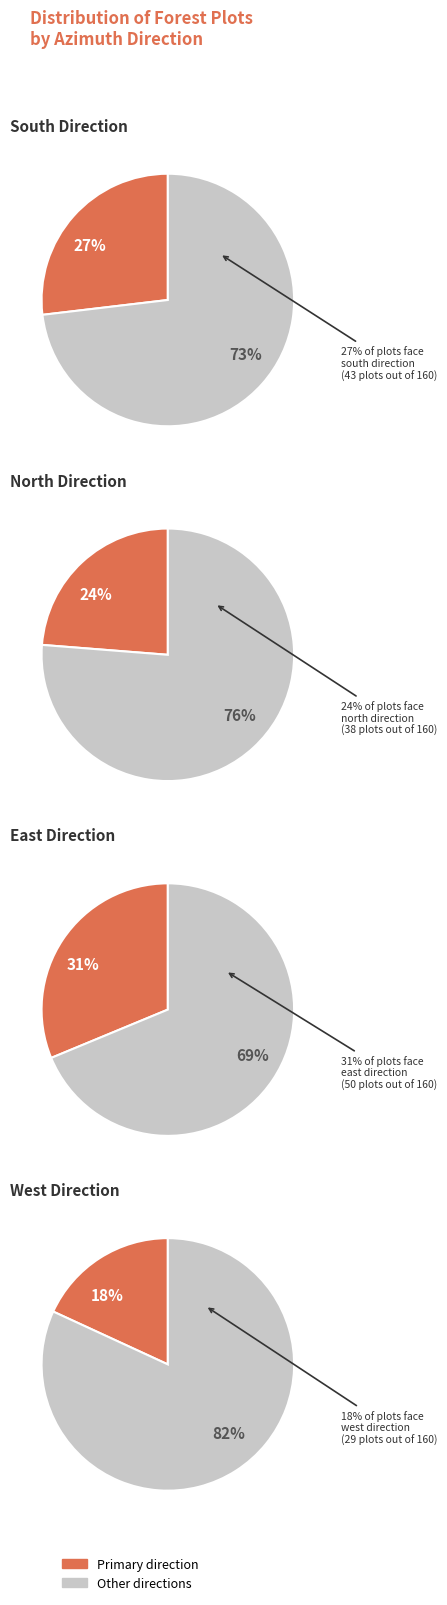

Does east account for over 50% of the chart?

No